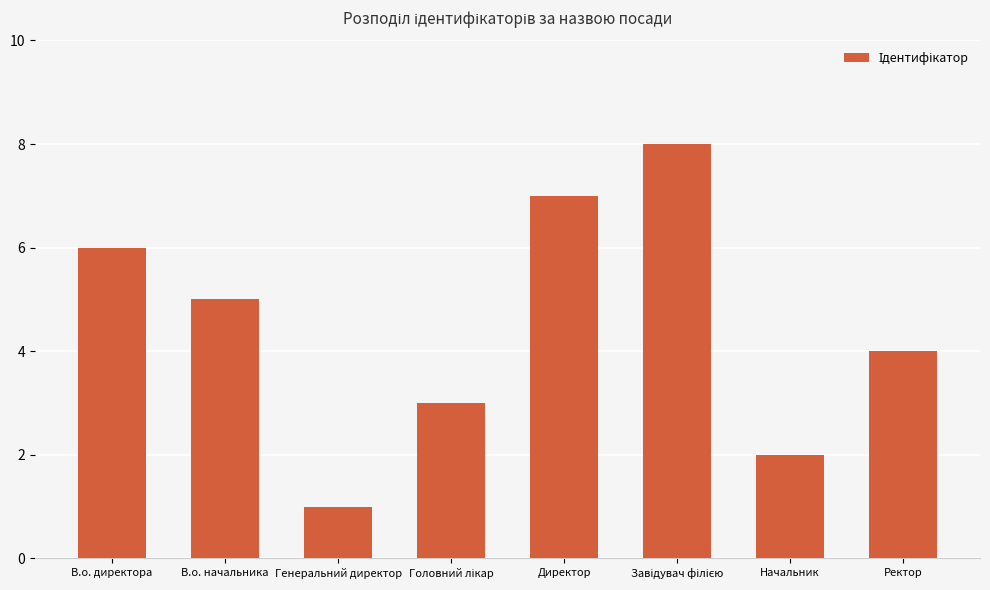

What is the difference between the maximum and second lowest values?

6